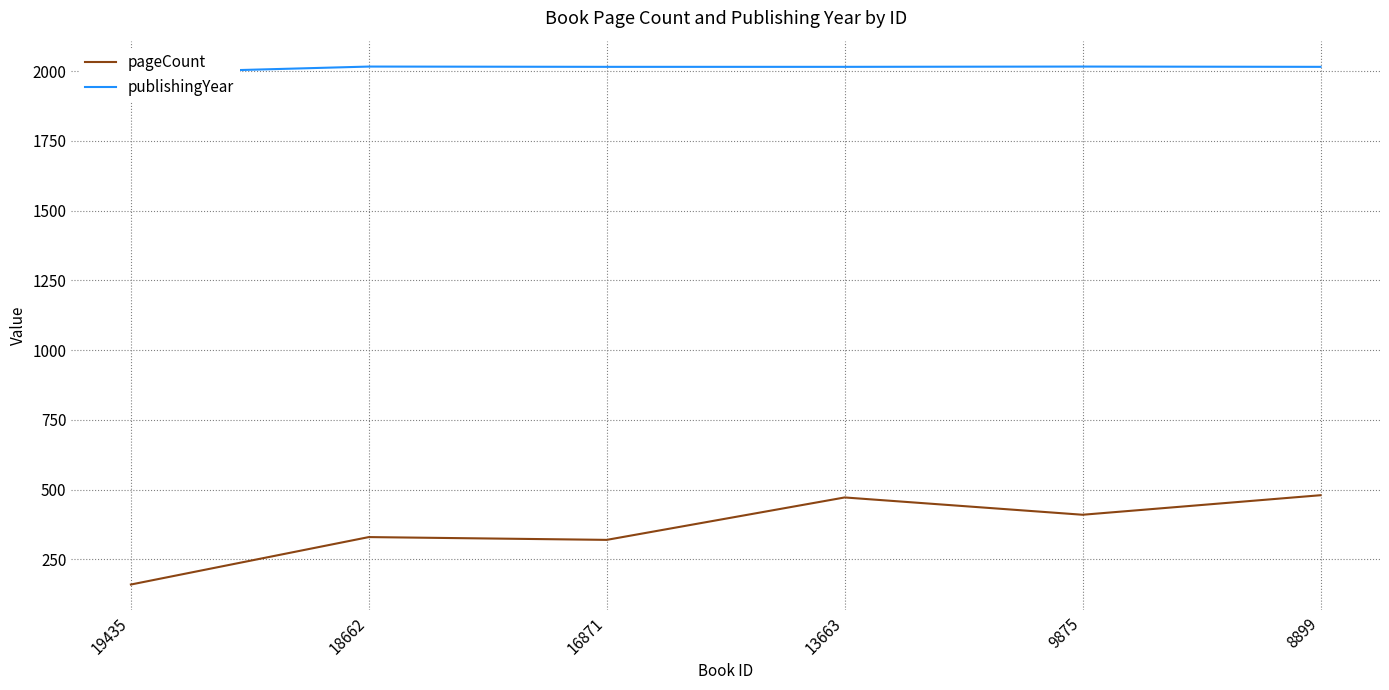

What are all the series names shown in the legend?

pageCount, publishingYear